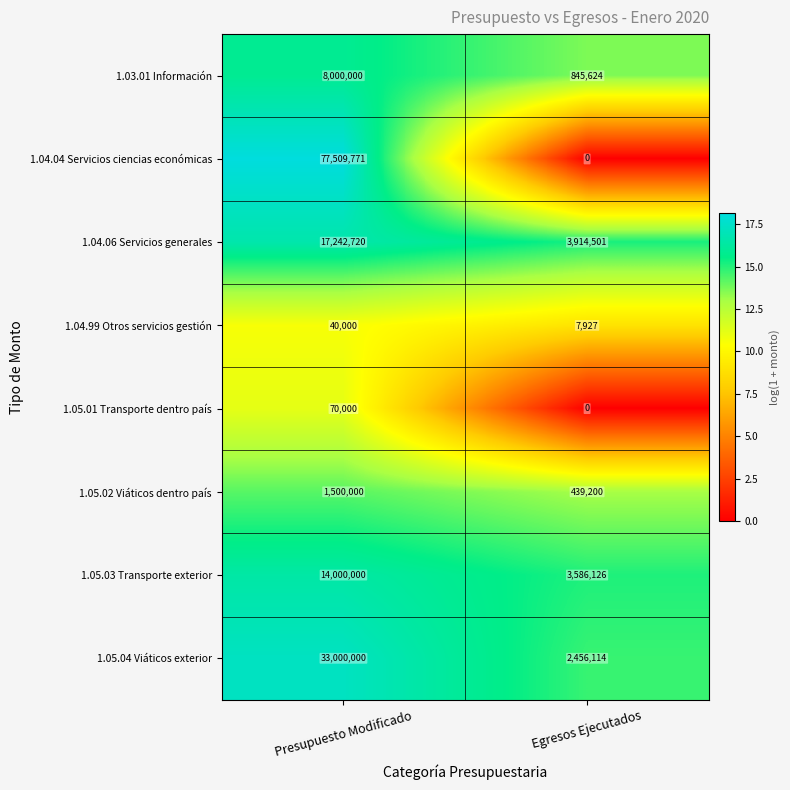

What is the approximate value of 1.05.04 Viáticos exterior at Egresos Ejecutados?

2456114